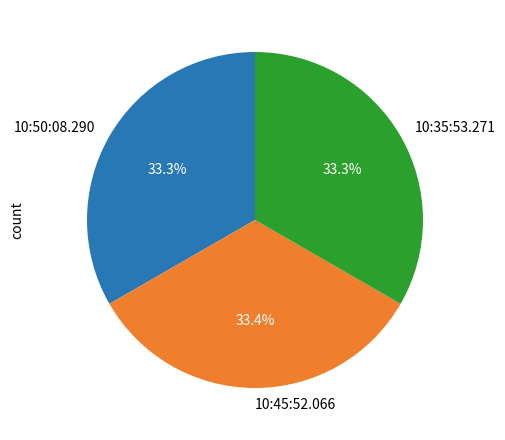

To the nearest percent, what is the combined percentage of 10:35:53.271 and 10:50:08.290?

67%